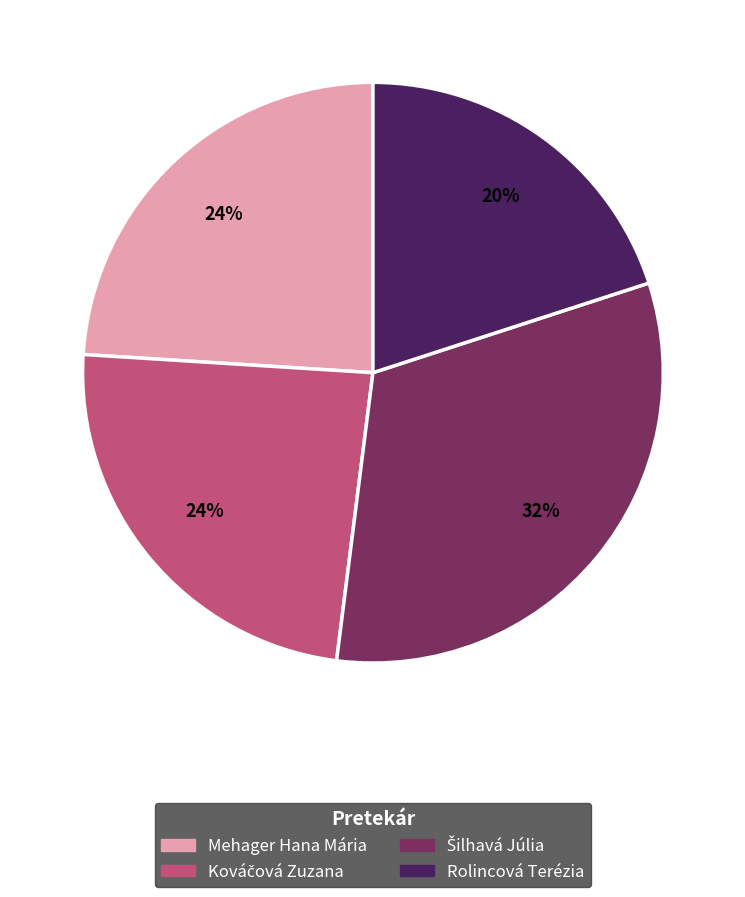

How many segments does this pie chart have?

4